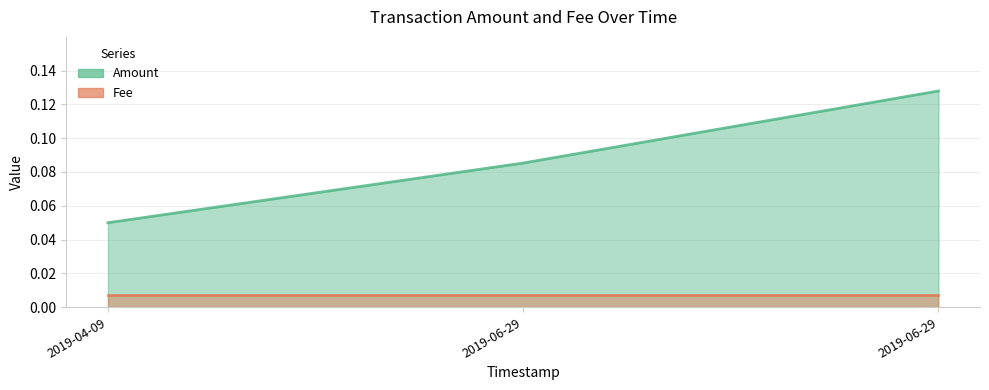

List the labels in order of value, smallest first.

2019-04-09, 2019-06-29, 2019-06-29